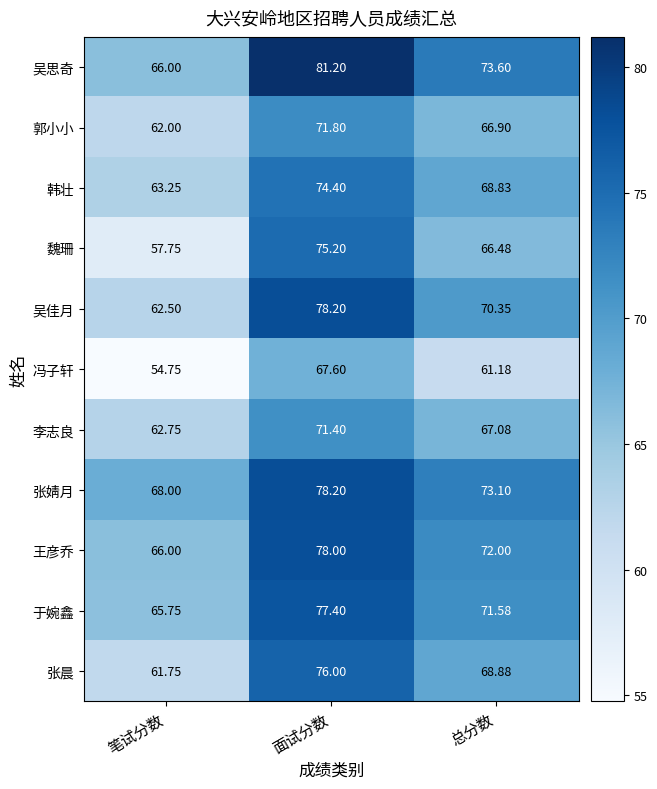

What is the minimum value shown in the chart?

54.8